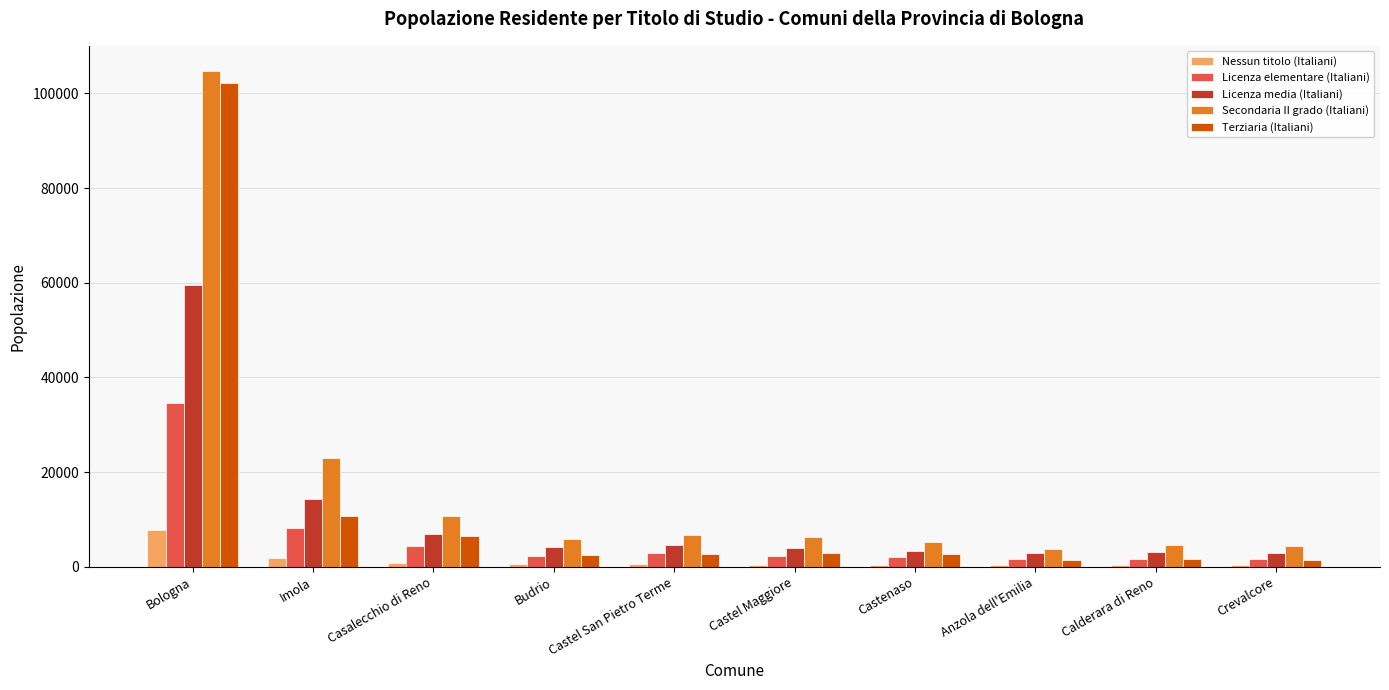

What position from the left is Imola?

2